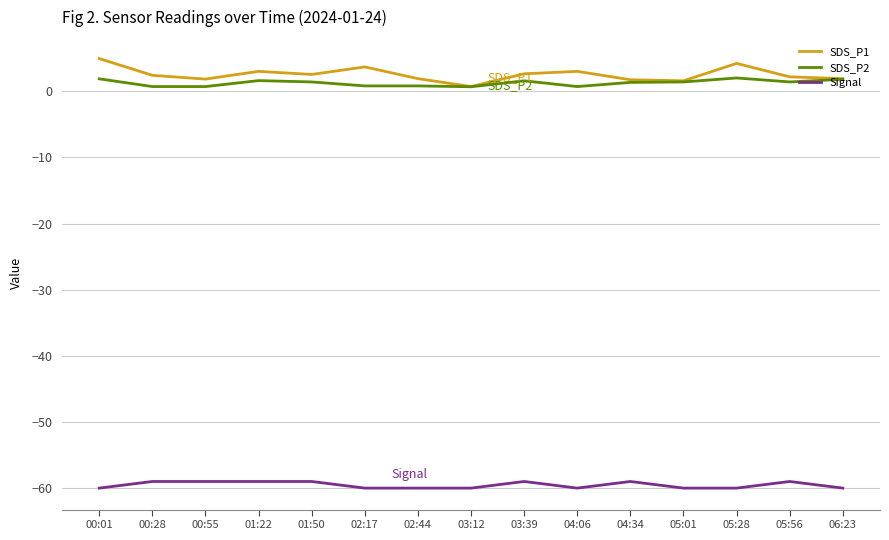

What is the spread (max minus min) of values at 06:23?

61.9